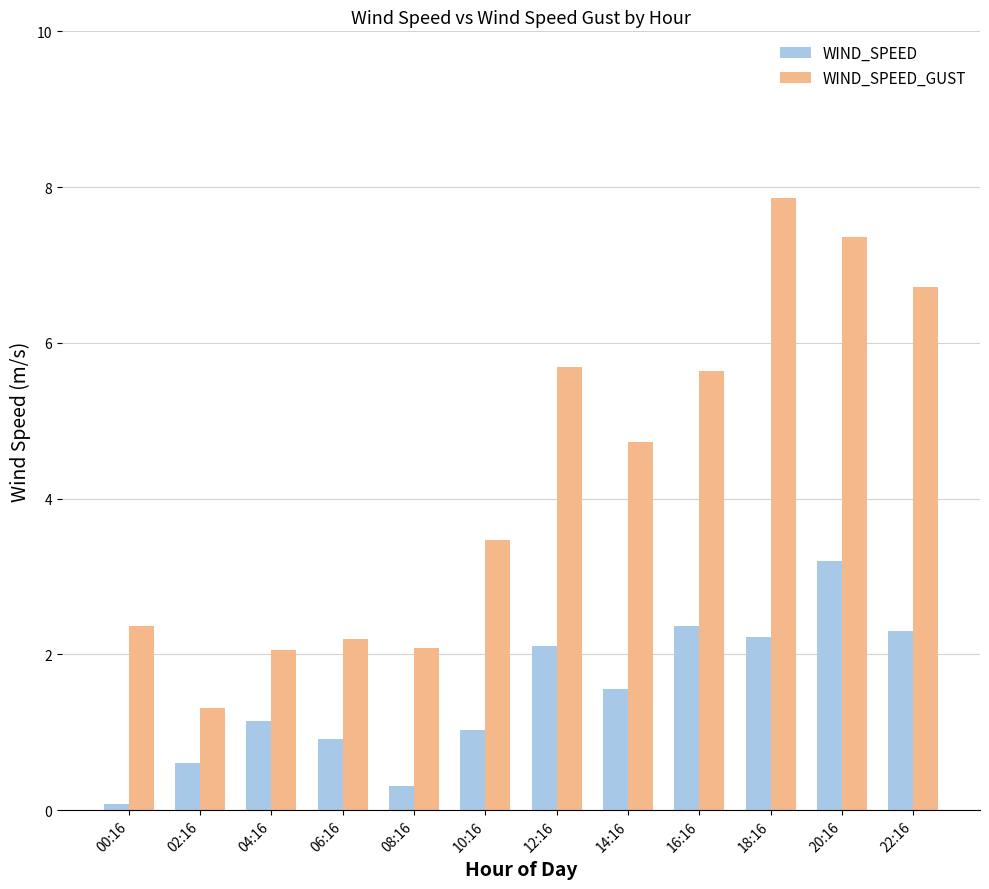

At how many categories does at least one series exceed 6?

3